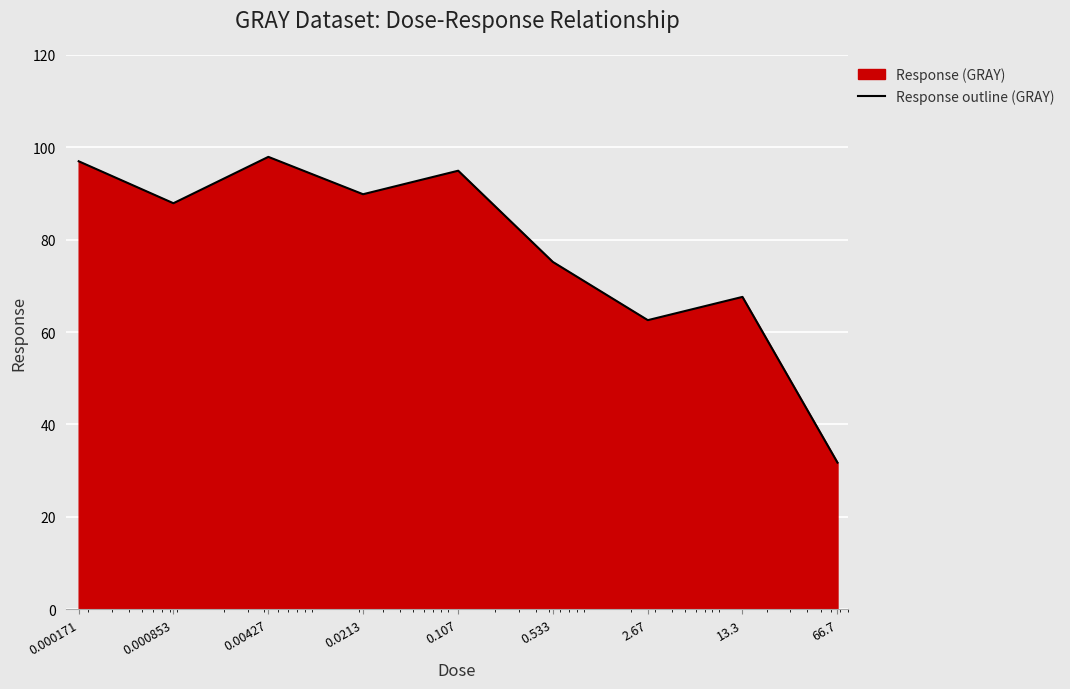

How many values exceed 87?

5